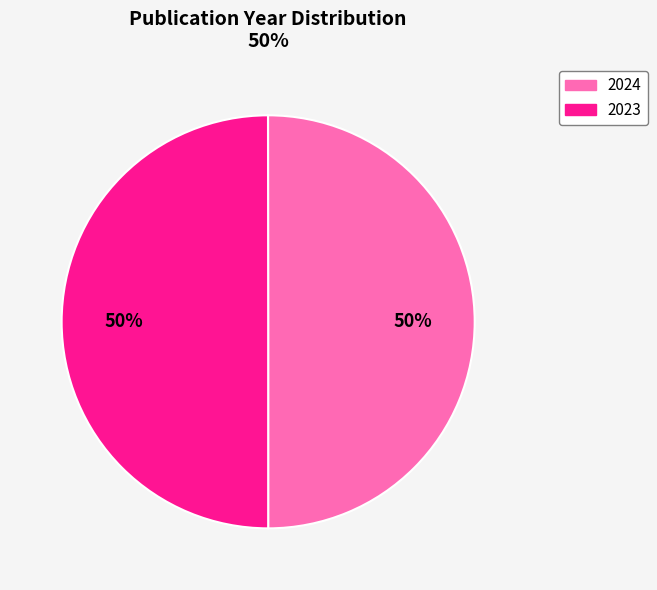

The 2024 slice represents 39% of the pie. True or false?

False